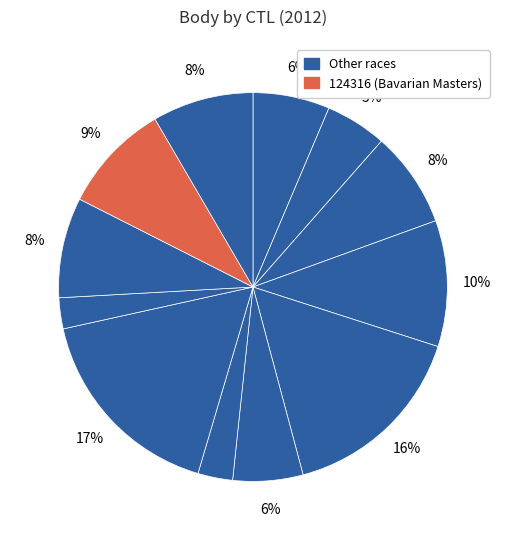

How many segments does this pie chart have?

12